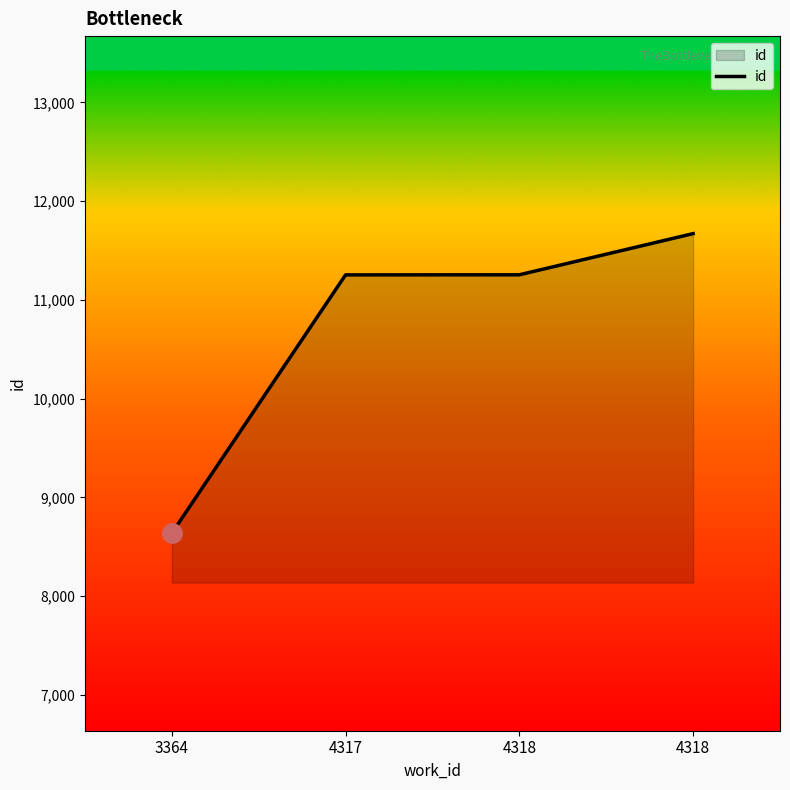

Does the chart display data point markers on the line(s)?

No